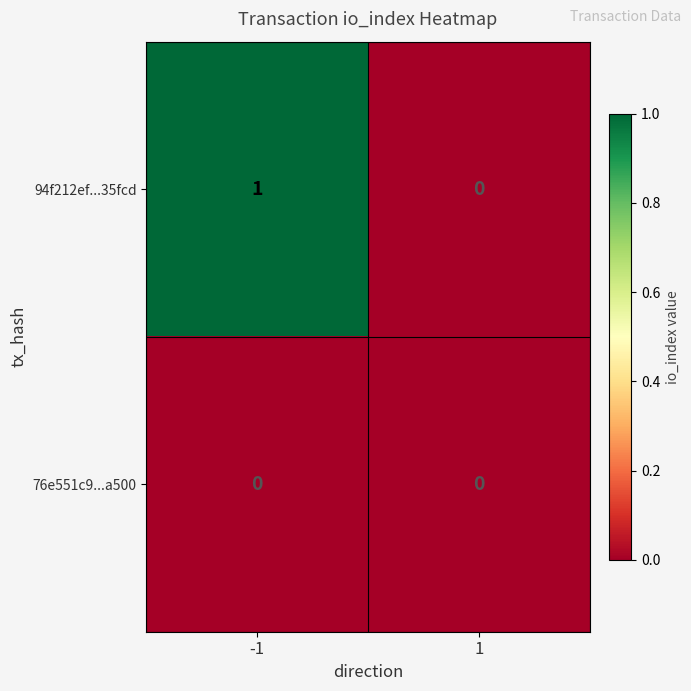

What is the difference between the highest and lowest values at -1?

1